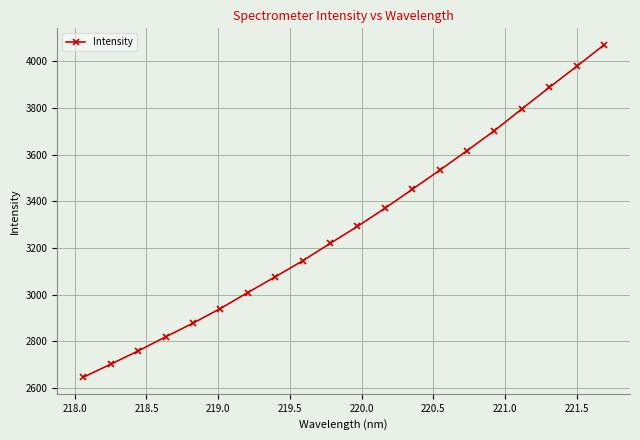

What is the value of the 11th point from the left?

3292.3